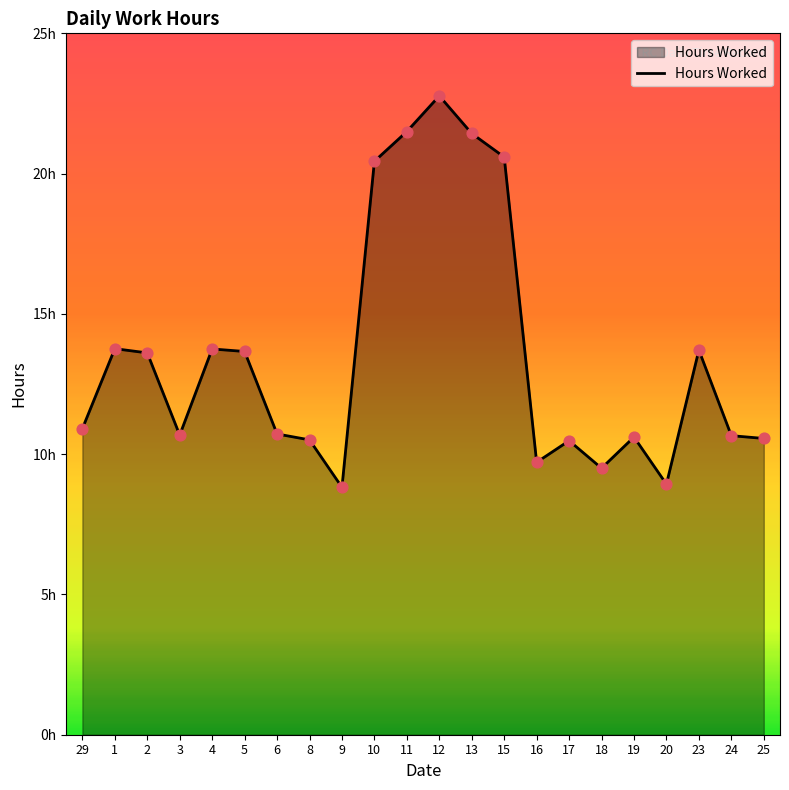

Which has a higher value, 11 or 10?

11